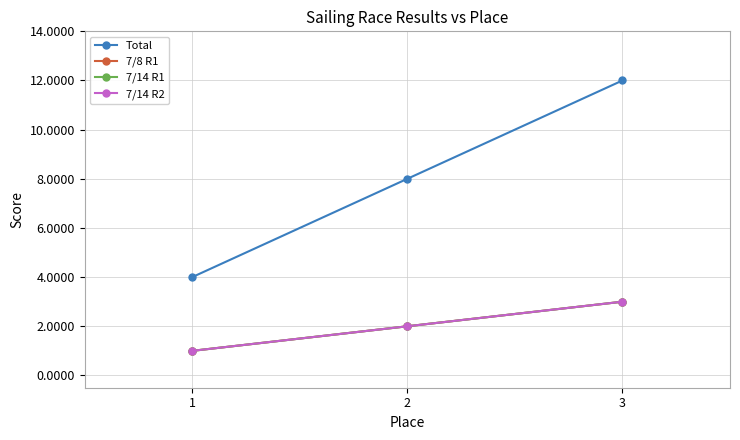

What value does the 7/14 R1 series have at 2?

2